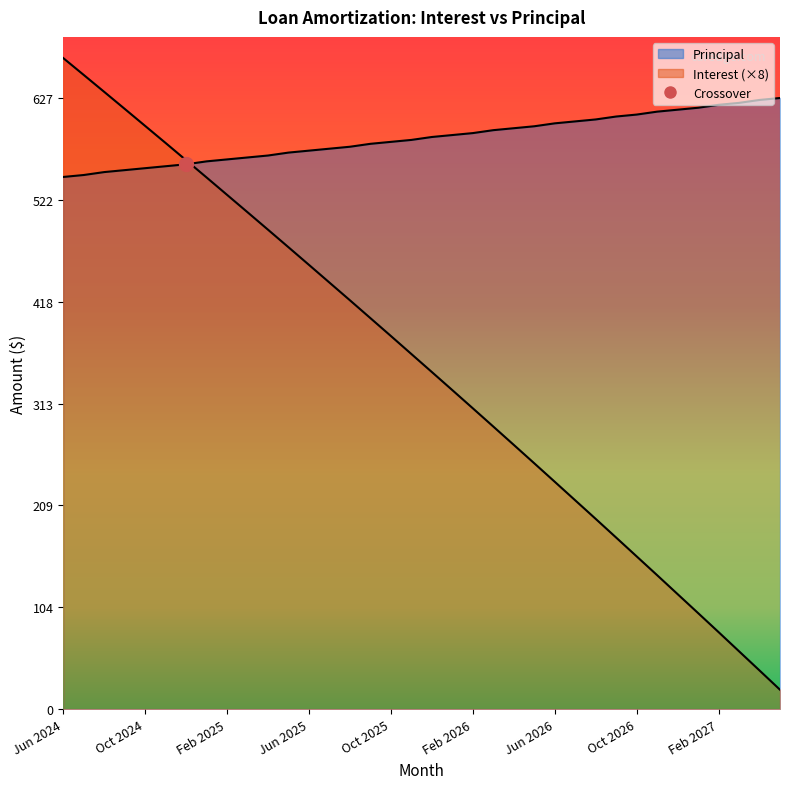

True or false: Interest has a value of 332.4 at Jul 2026.

False